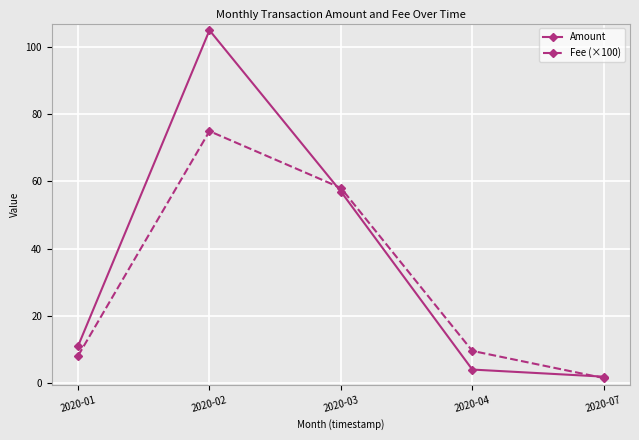

Between 2020-02 and 2020-04, which series saw the biggest shift?

Amount